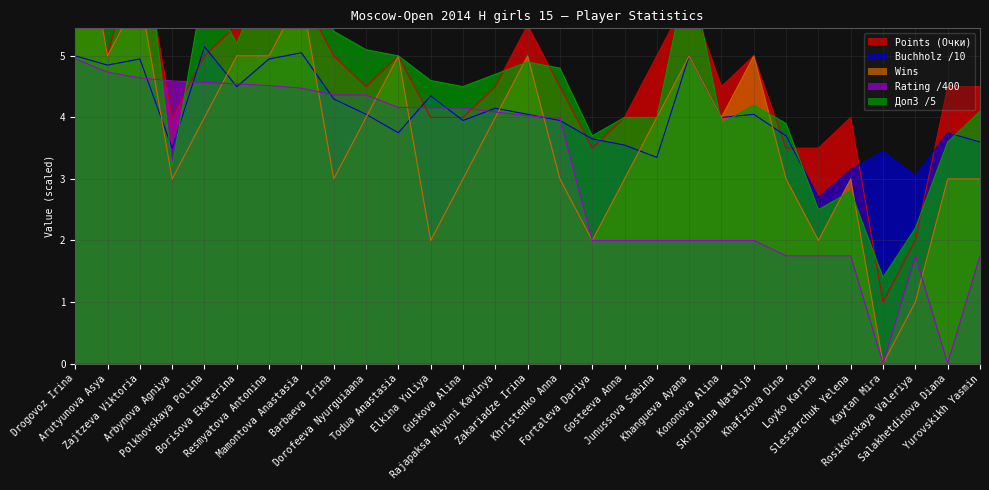

How many values in the Points (Очки) series exceed 4?

19